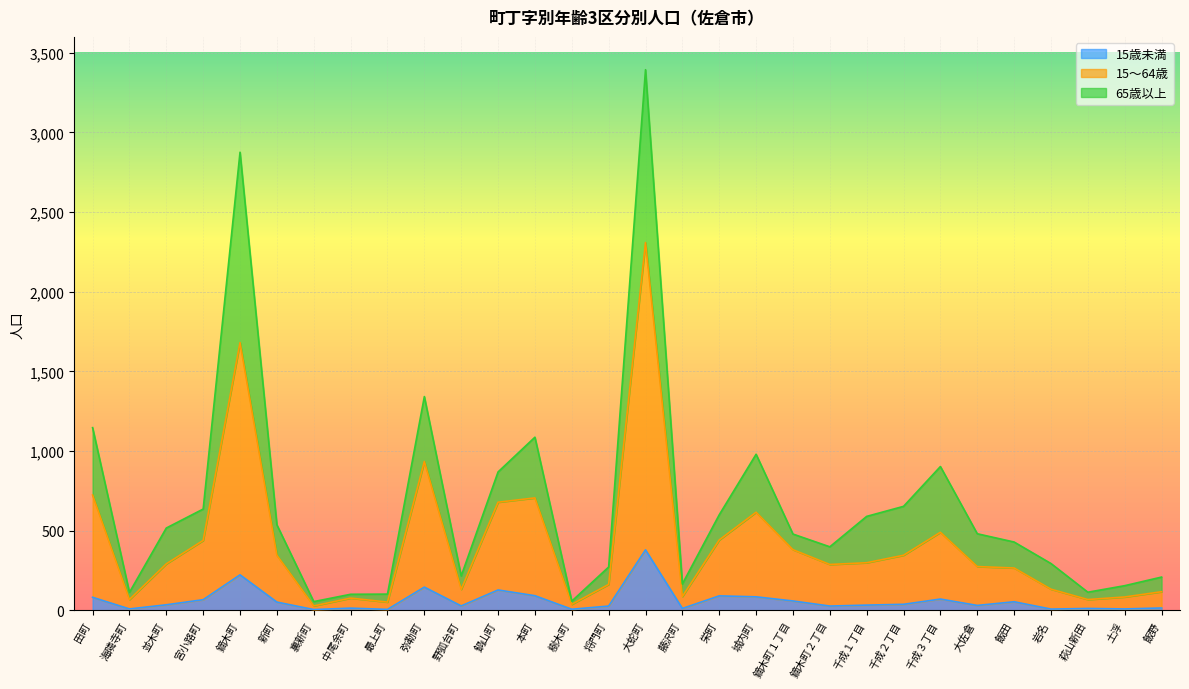

The 15歳未満 series shows 54 at 飯田. True or false?

True